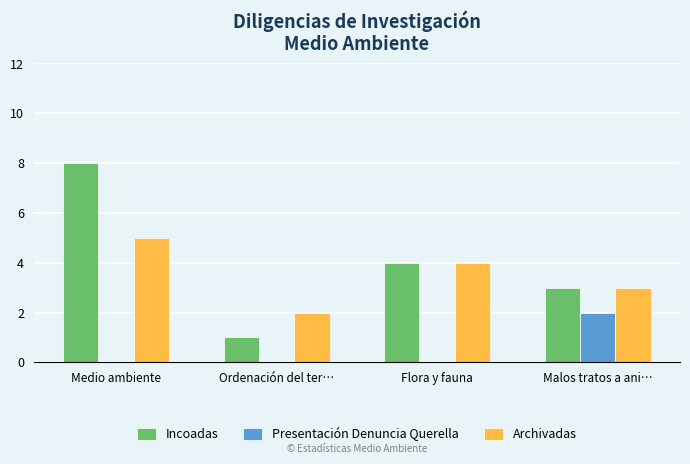

Reading left to right, extract all data points from this chart.

Incoadas: 8	1	4	3
Presentación Denuncia Querella: 0	0	0	2
Archivadas: 5	2	4	3